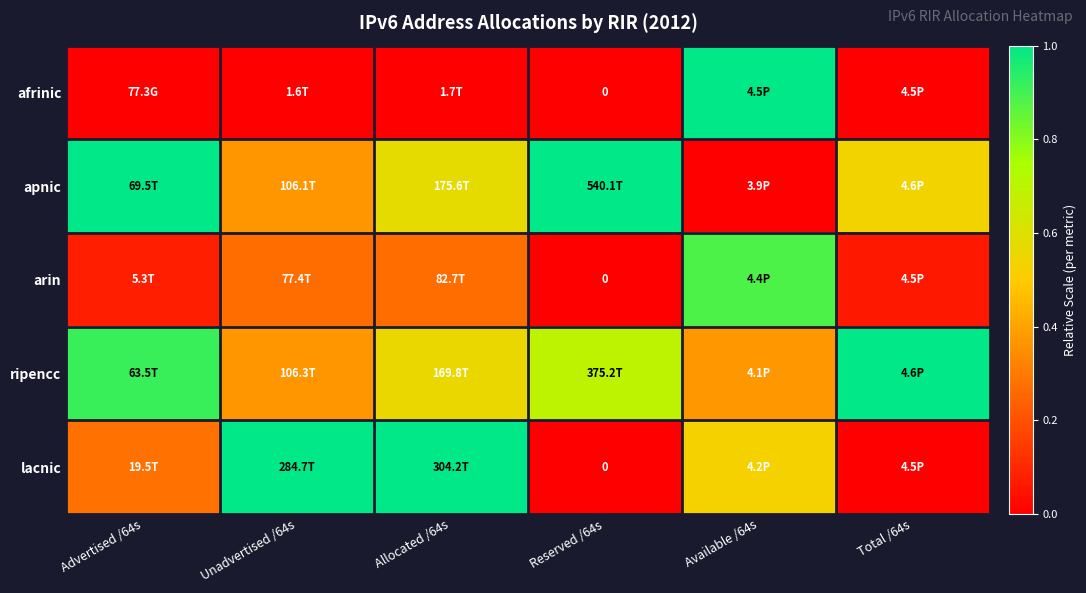

What is the spread (max minus min) of values at Advertised /64s?

1.0